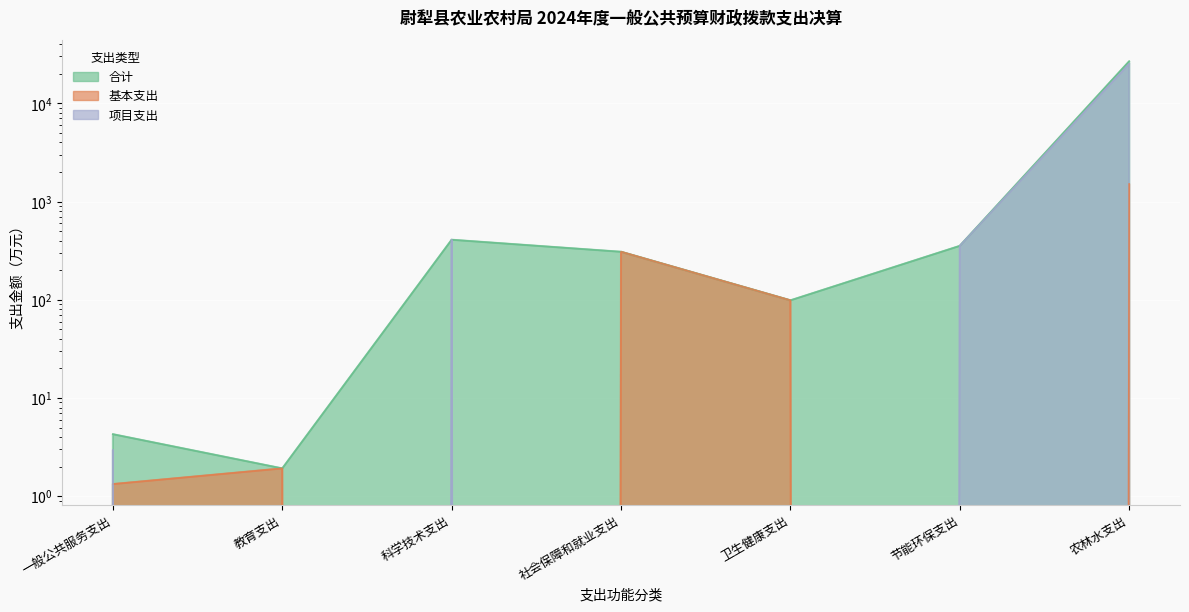

Between 一般公共服务支出 and 科学技术支出, which series saw the biggest shift?

项目支出